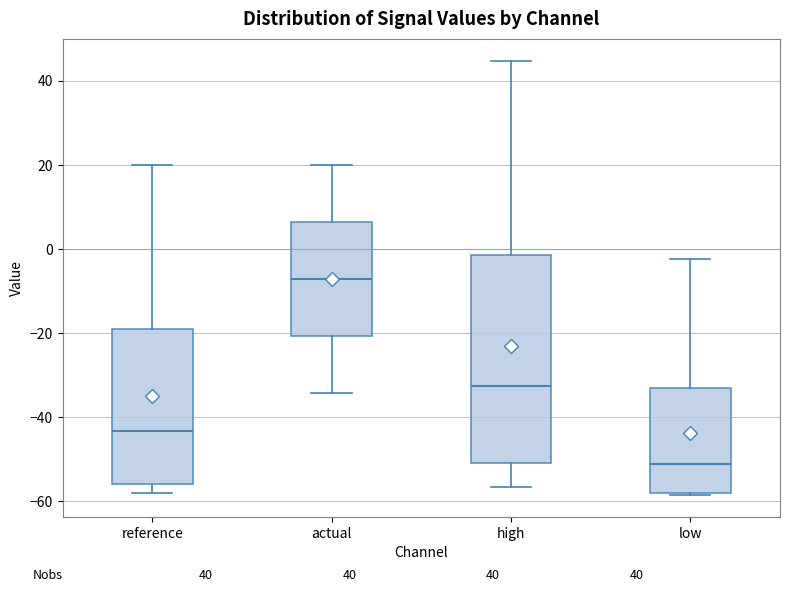

Reading left to right, read every box against the y-axis: the position of its median line, the range the box covers, and the ends of its whiskers. The values are not printed on the chart, so give them approximately, as read against the axis.

reference: median -44, box -56 to -20, whiskers -58 to 20
actual: median -8, box -20 to 6, whiskers -34 to 20
high: median -32, box -50 to -2, whiskers -56 to 44
low: median -52, box -58 to -34, whiskers -58 to -2